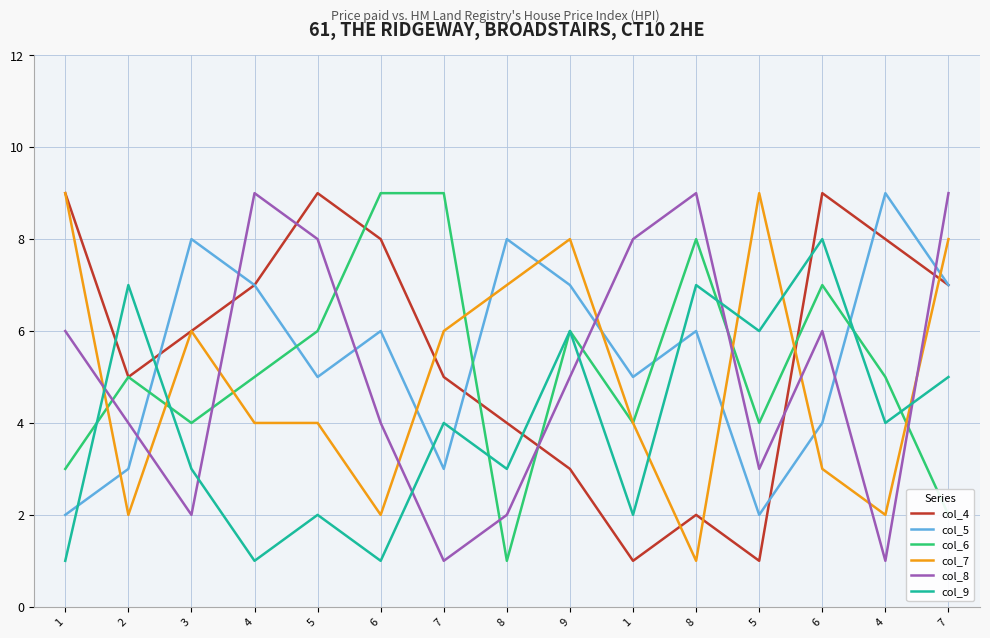

What are all the series names shown in the legend?

col_4, col_5, col_6, col_7, col_8, col_9